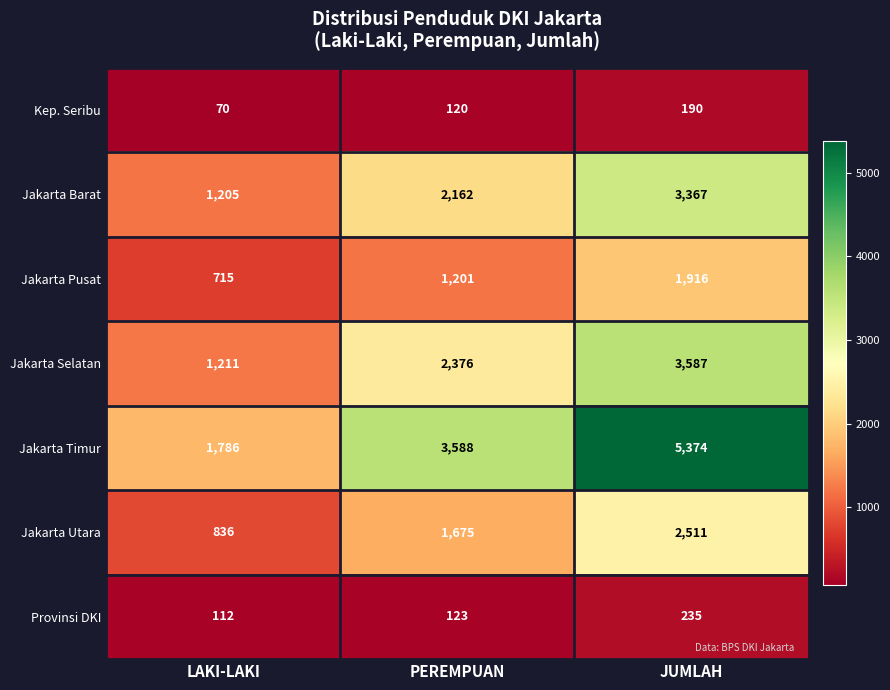

What is the total value across all series at PEREMPUAN?

11245